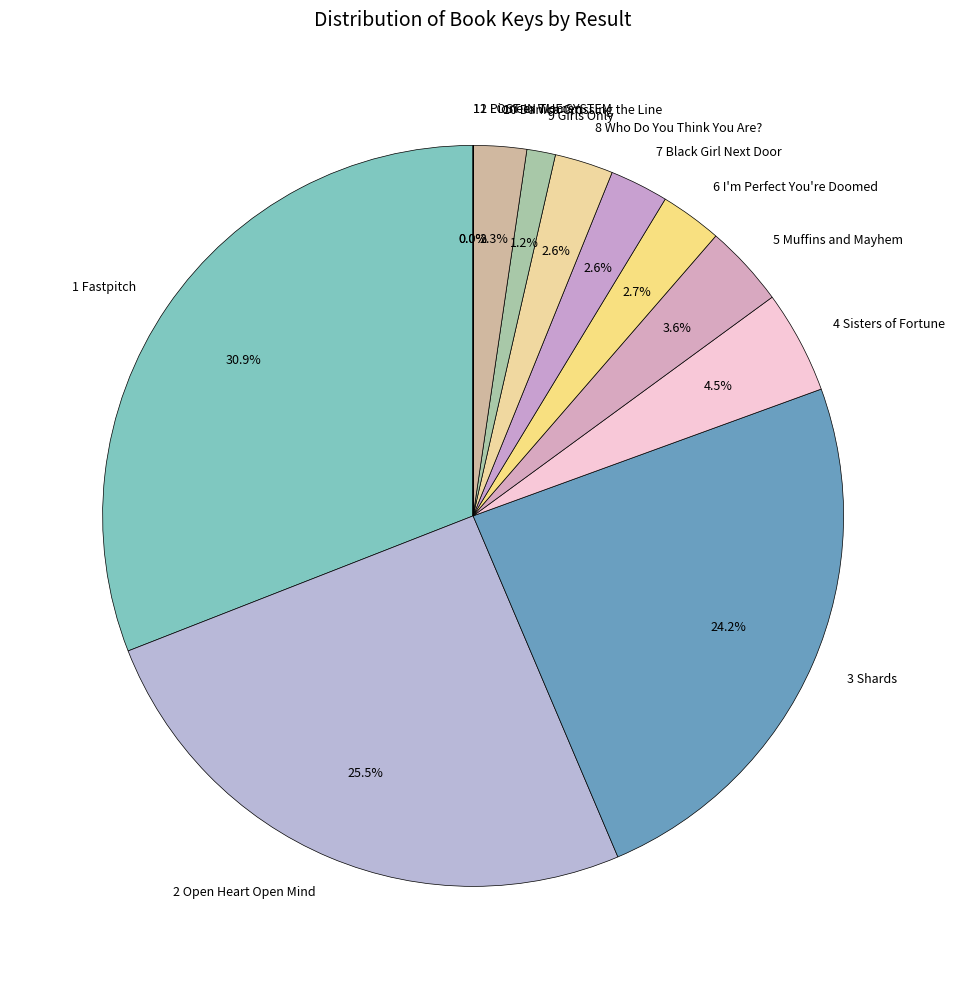

What portion of the pie excludes 4 Sisters of Fortune?

95.5%